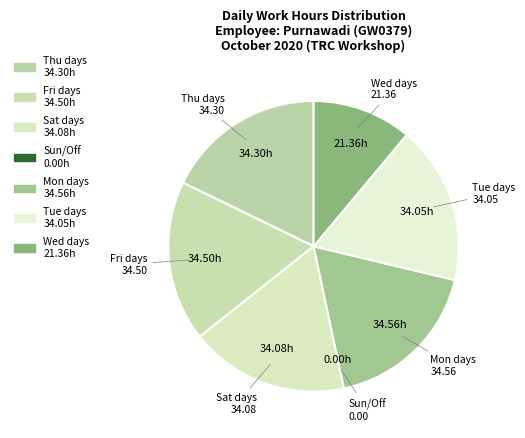

Does any single category account for the majority?

No